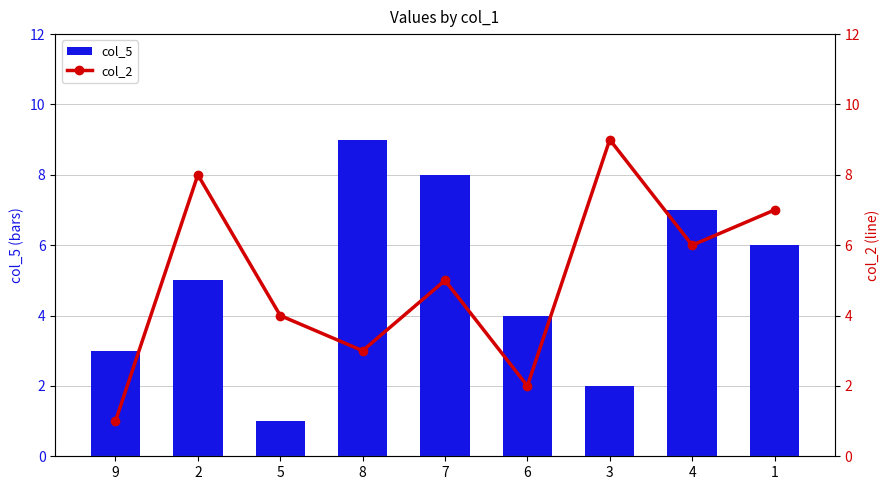

Which has a higher value, 9 or 7?

7